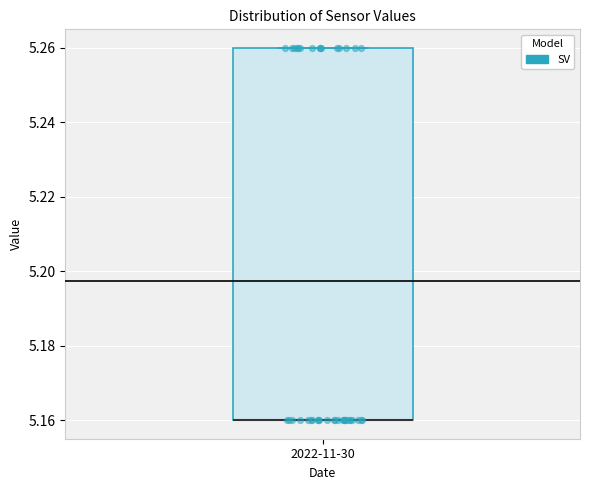

Transcribe this box plot: give where the median line is, the range the box spans, and where the two whiskers end, as read against the y-axis. The values are not printed on the chart, so give them approximately, as read against the axis.

median 5.16 (drawn on the box's lower edge), box 5.16 to 5.26, whiskers 5.16 to 5.26